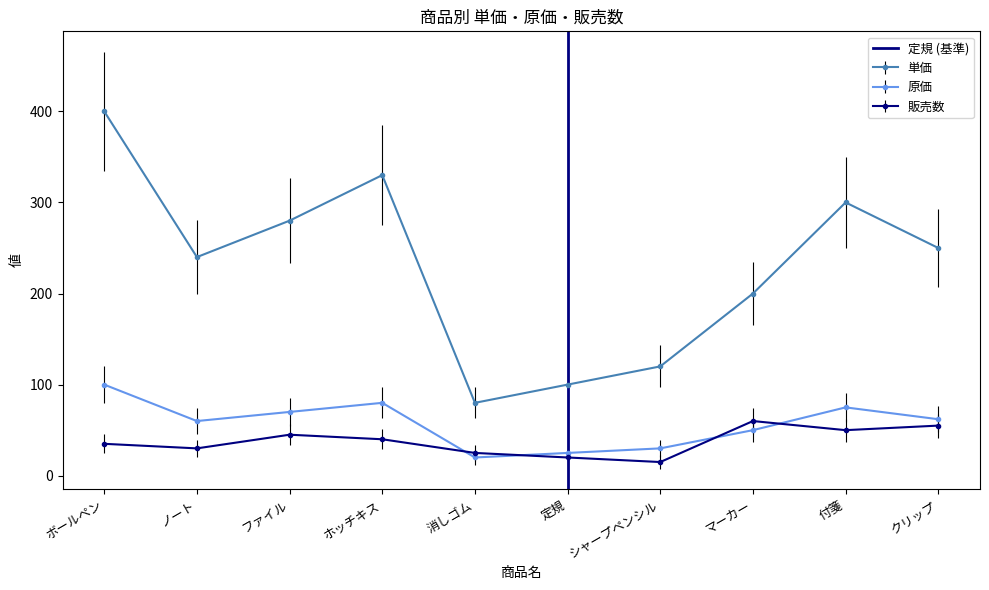

The value of 販売数 at ボールペン is 58. True or false?

False